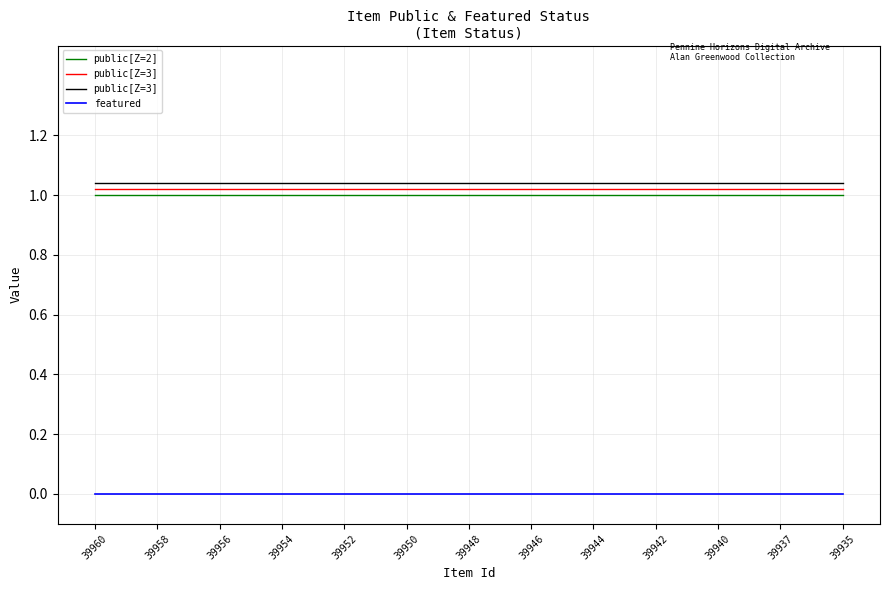

Is it true that public[Z=2] equals 2 at 39954?

False